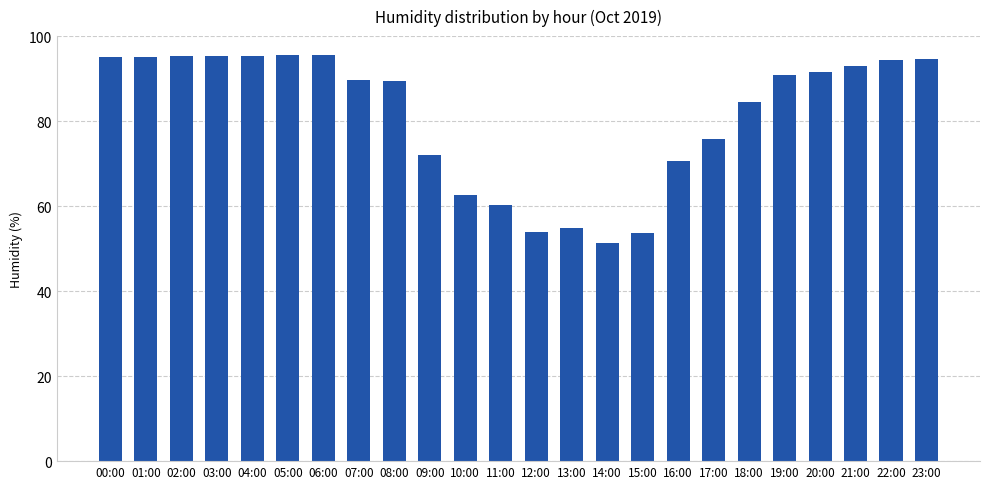

Between 14:00 and 13:00, which is larger?

13:00